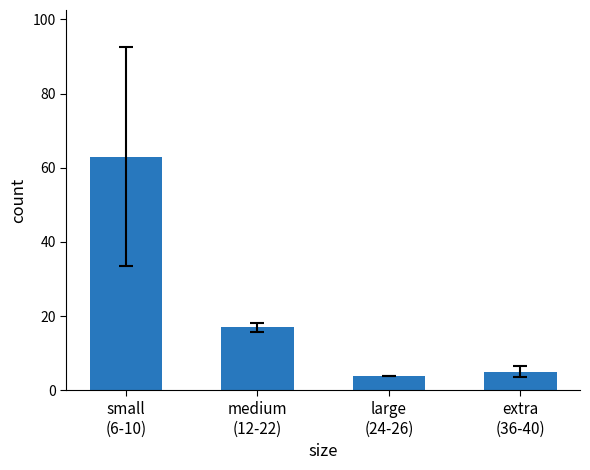

What is the label of the 1st bar from the left?

small
(6-10)